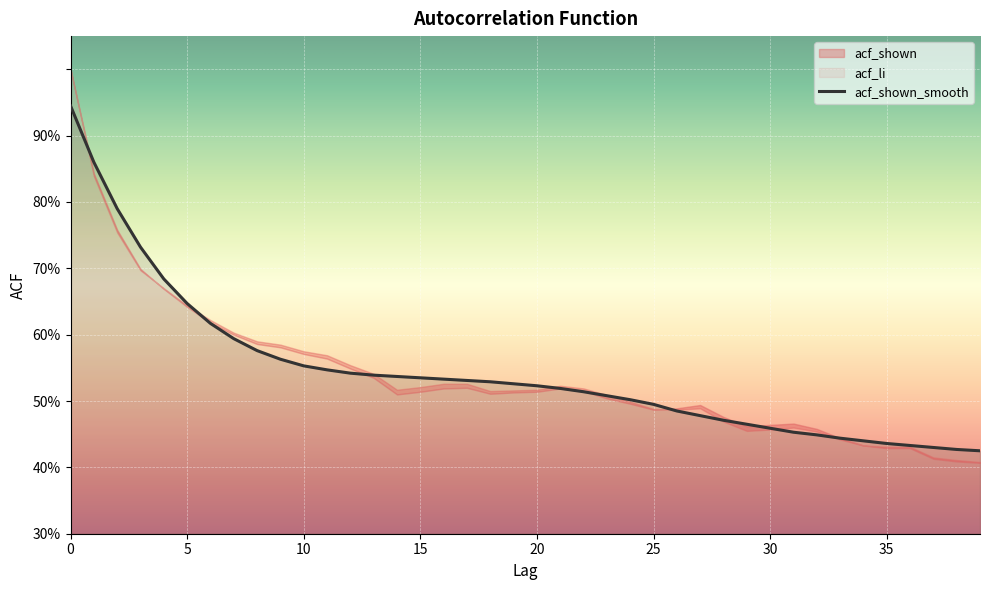

Is the value of acf_li at 29 greater than the value of acf_shown at 35?

Yes